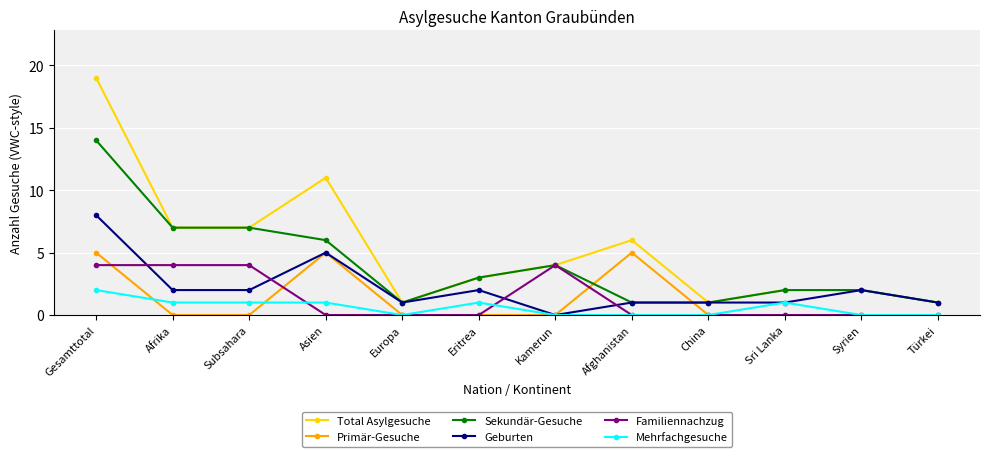

At which category does Geburten reach its first local peak?

Asien